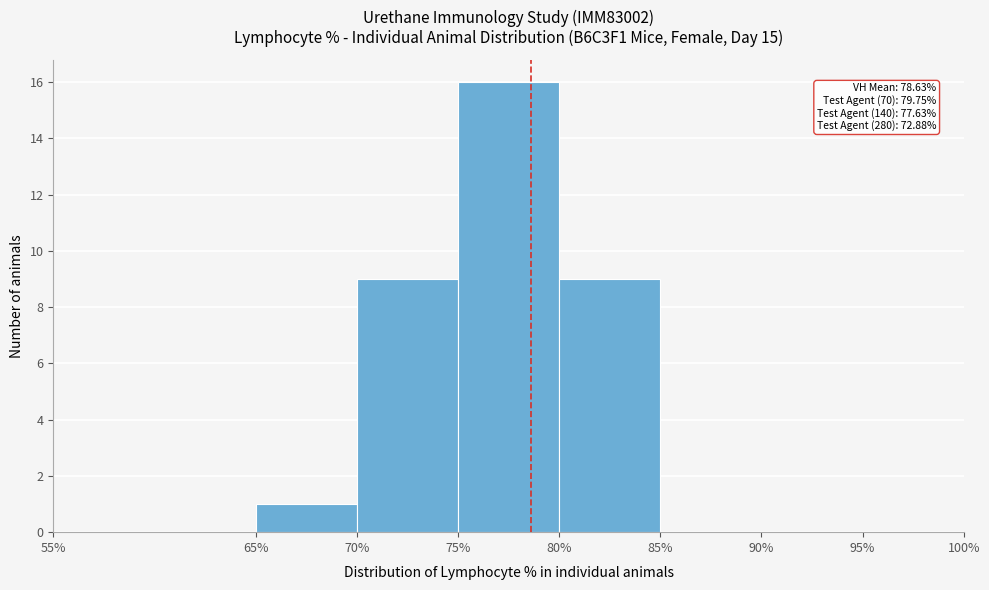

Over which range of the x-axis is the bar tallest?

75% to 80%